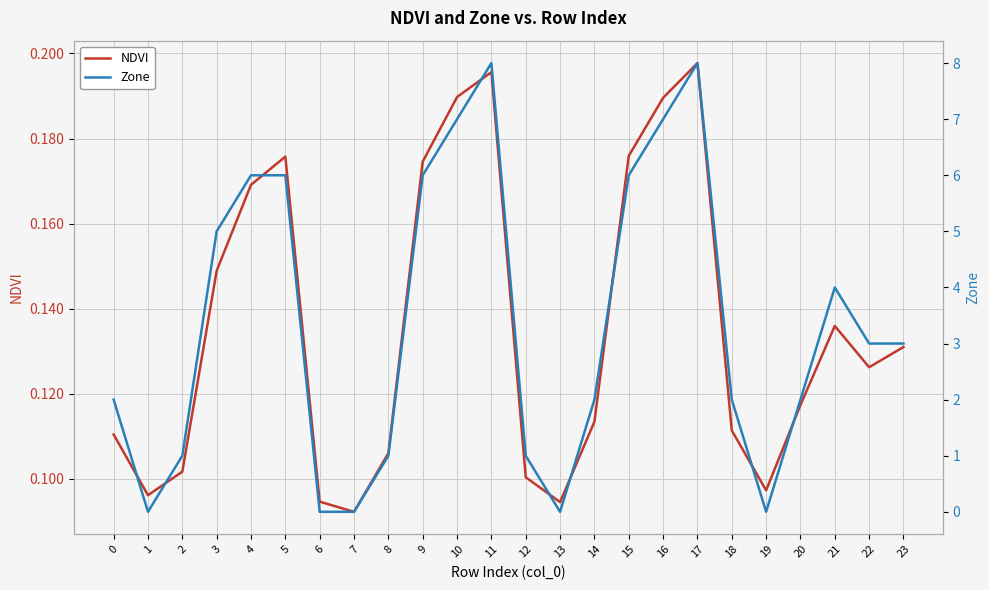

How many data points in Zone are above 3?

10